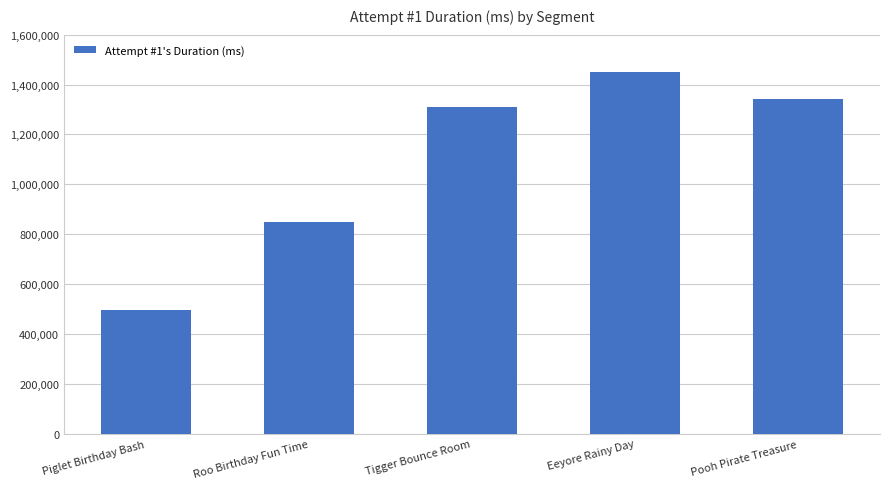

Reading left to right, what are all the values shown in this chart?

497577	849652	1309484	1448460	1340687